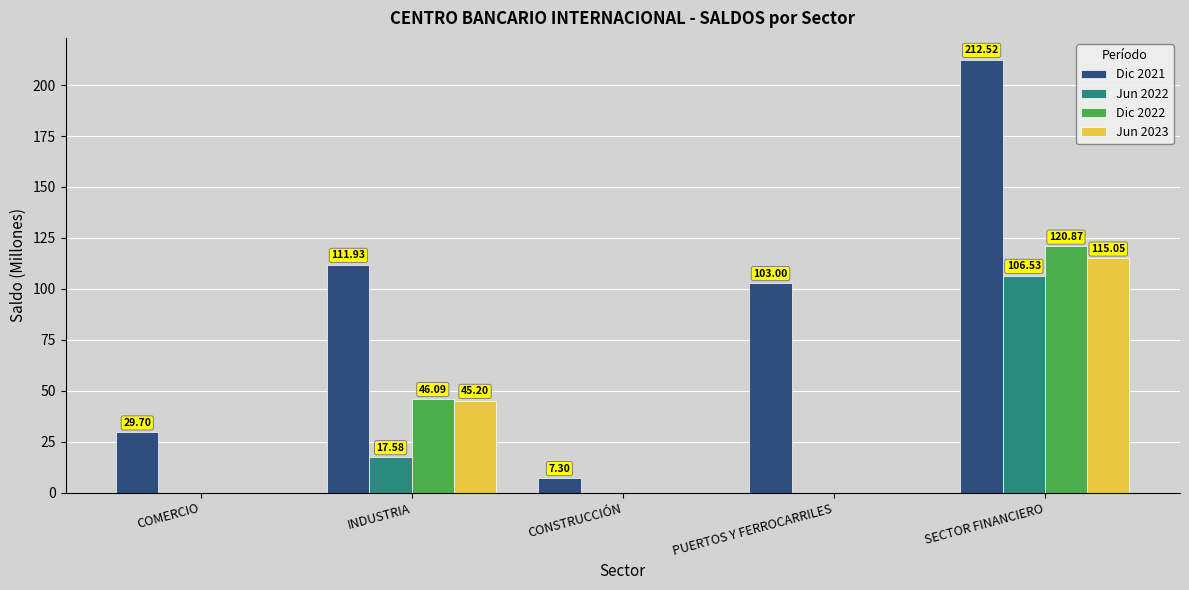

At which category is the sum across all series the highest?

SECTOR FINANCIERO